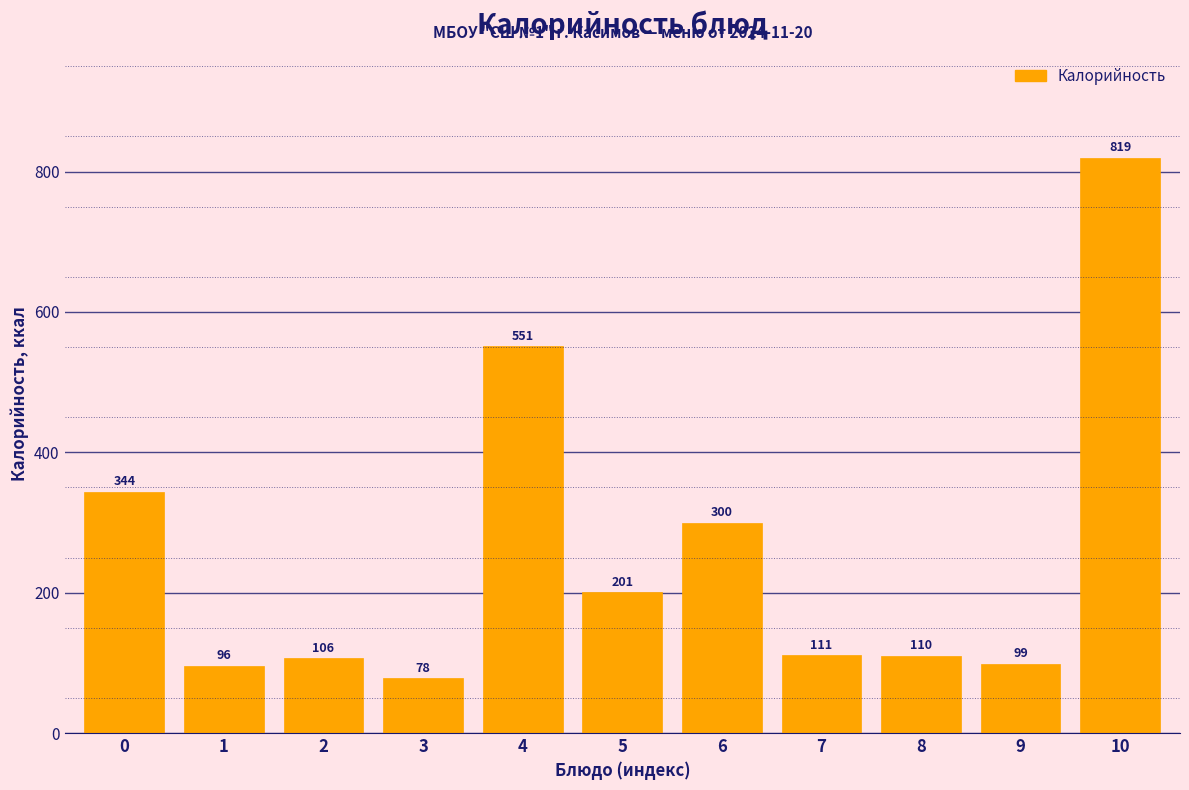

What is the approximate value at 10?

819.3